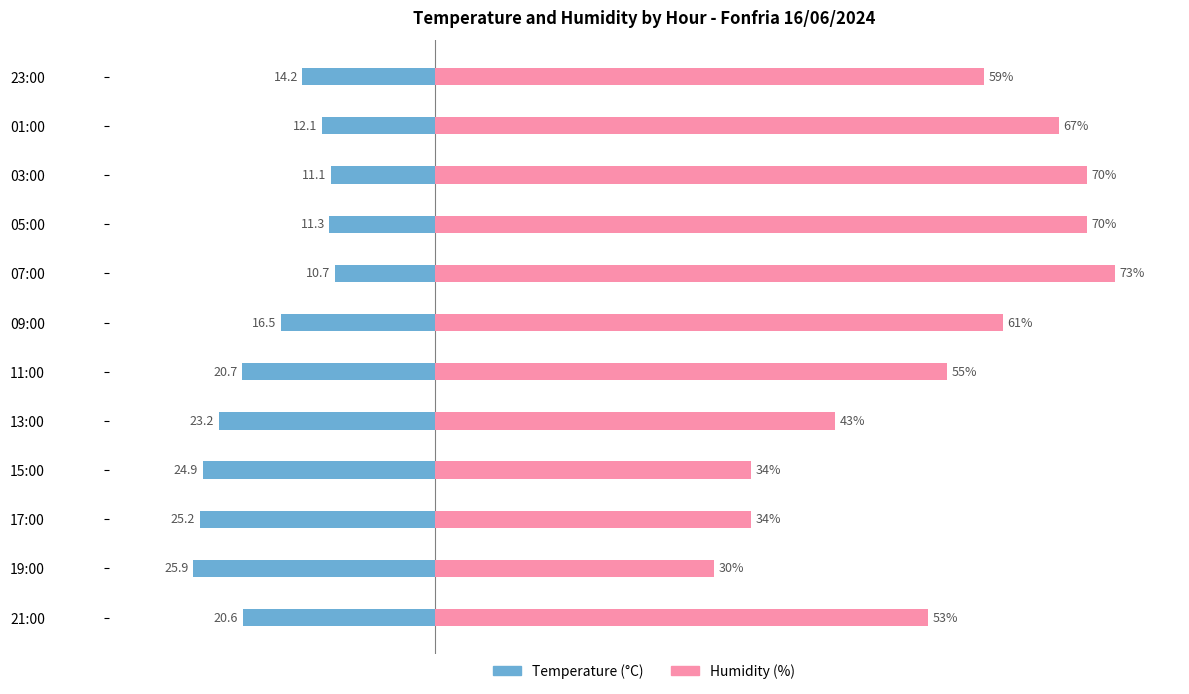

How many values in the Temperature (°C) series exceed -16?

5